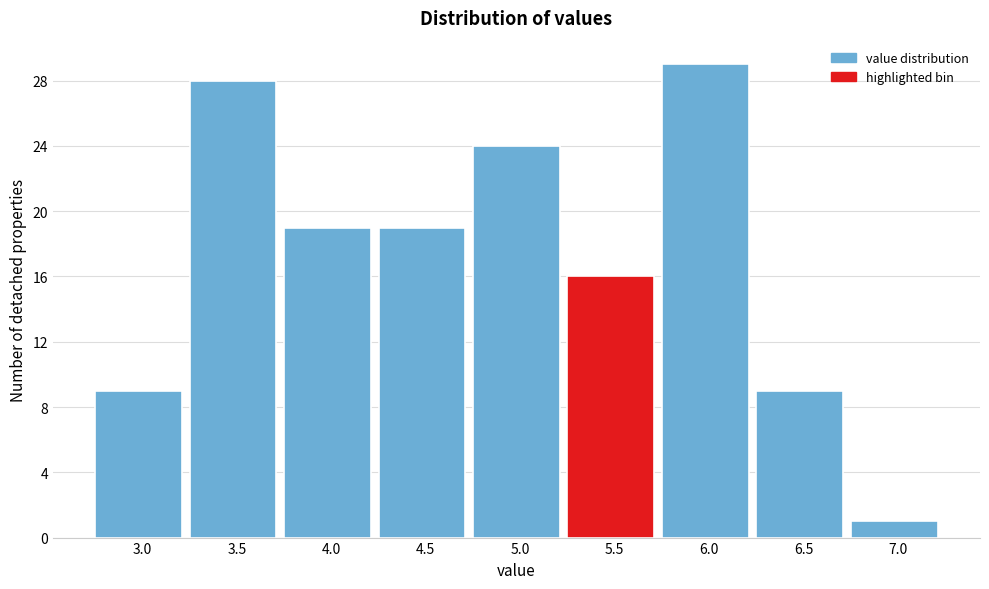

Reading left to right, what are all the values shown in this chart?

9	28	19	19	24	16	29	9	1